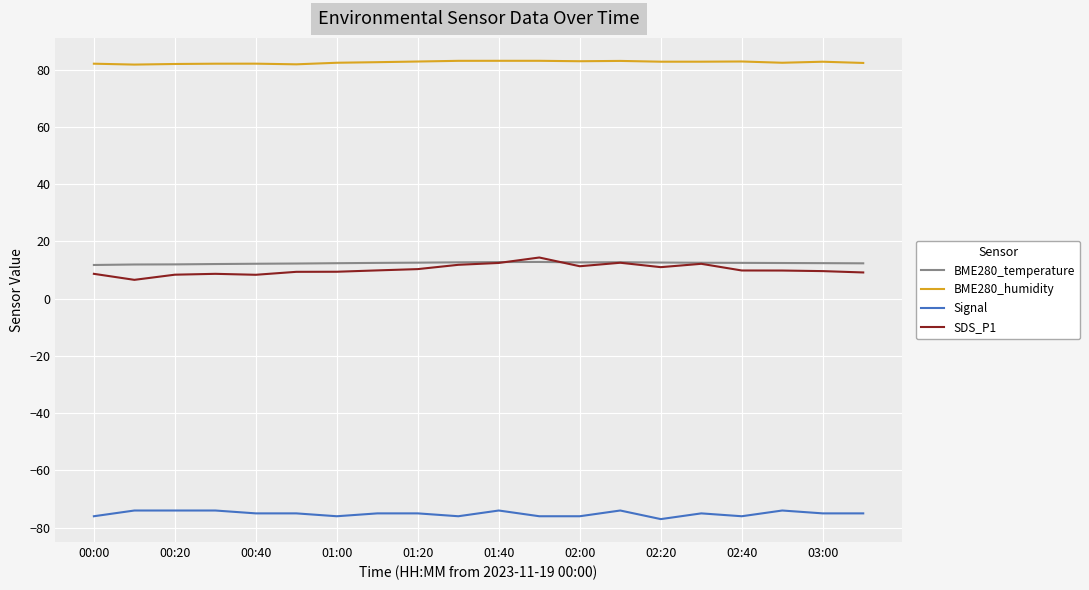

What is the maximum value shown in the chart?

83.0